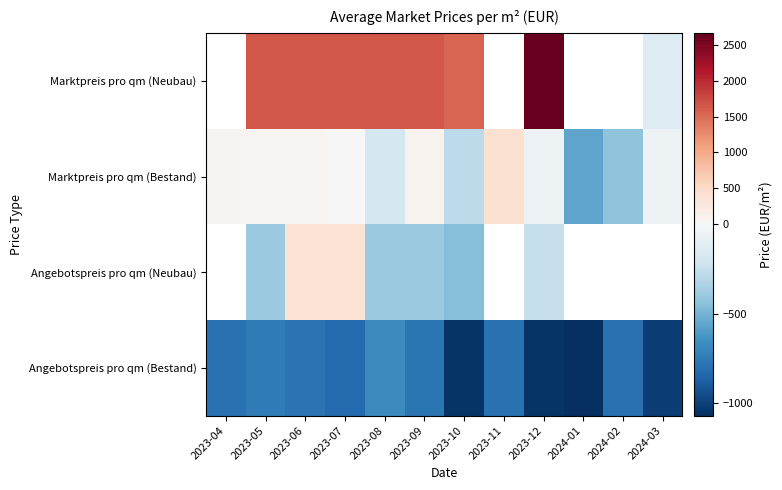

At which category does the chart reach its peak across all series?

2023-12